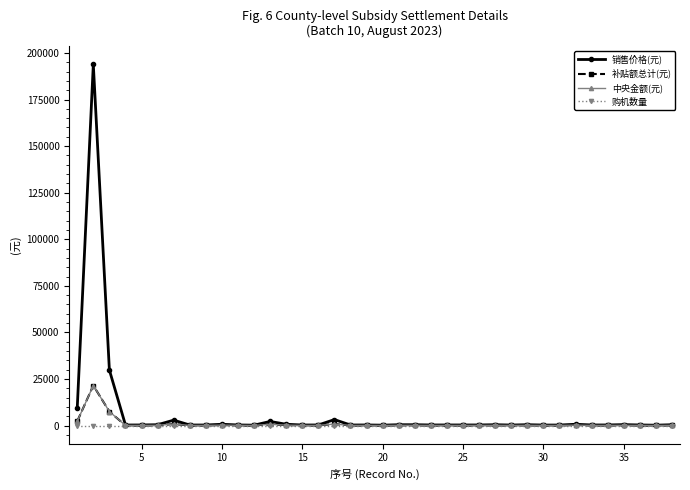

How many lines are shown in the chart?

4